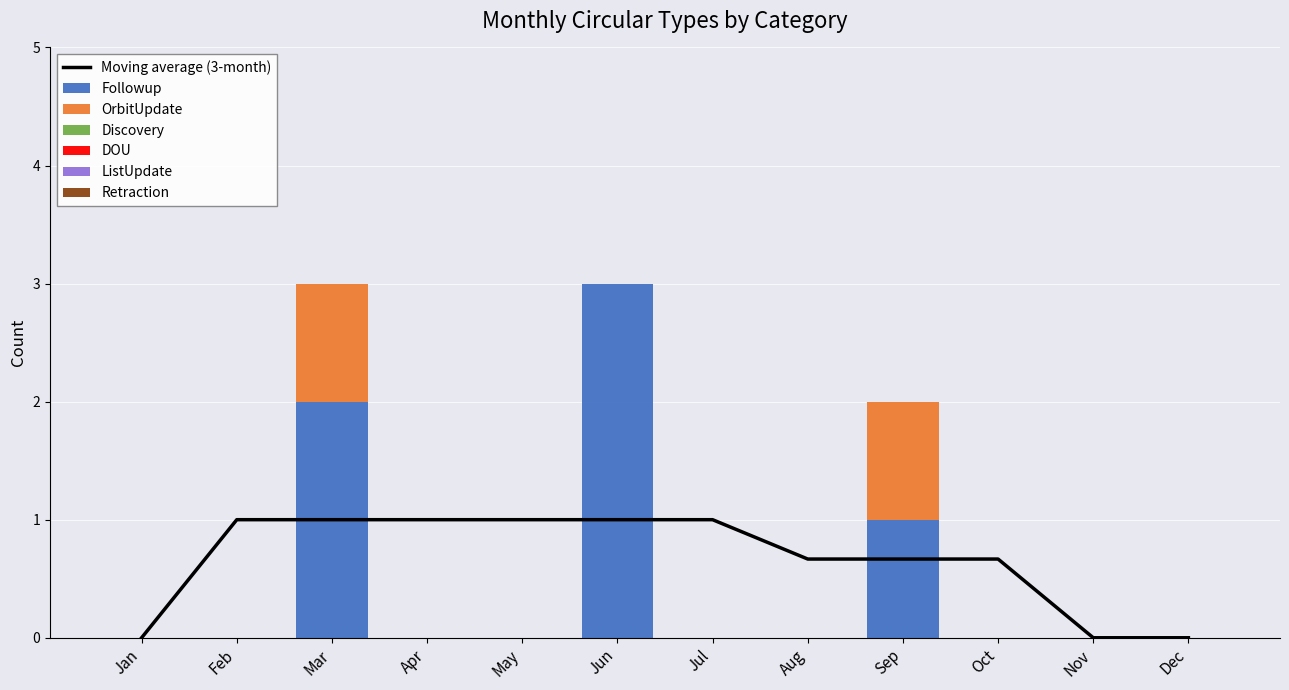

Which series has the largest total across all categories?

Followup